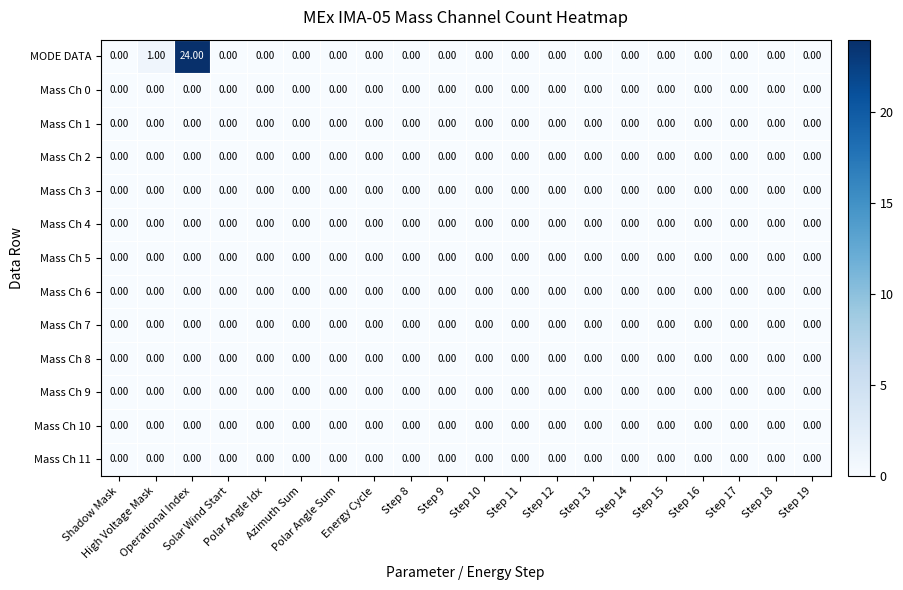

Which series has the largest range (max minus min)?

MODE DATA